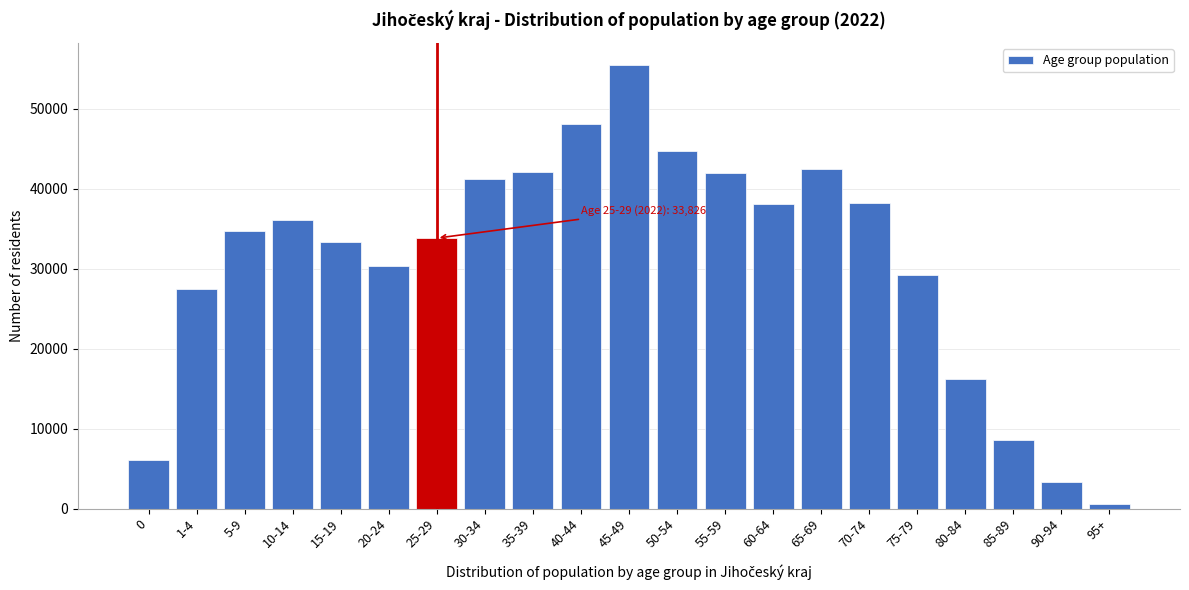

Is it true that the value at 90-94 is 5563?

False